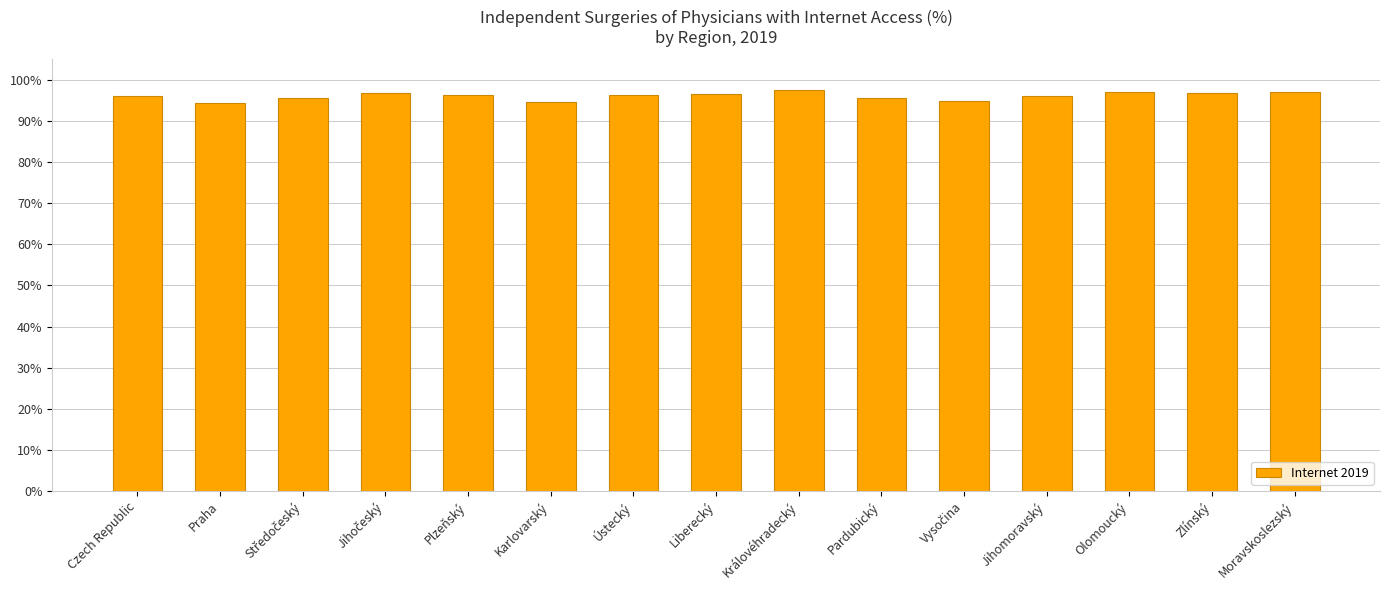

What is the greatest value displayed?

97.6